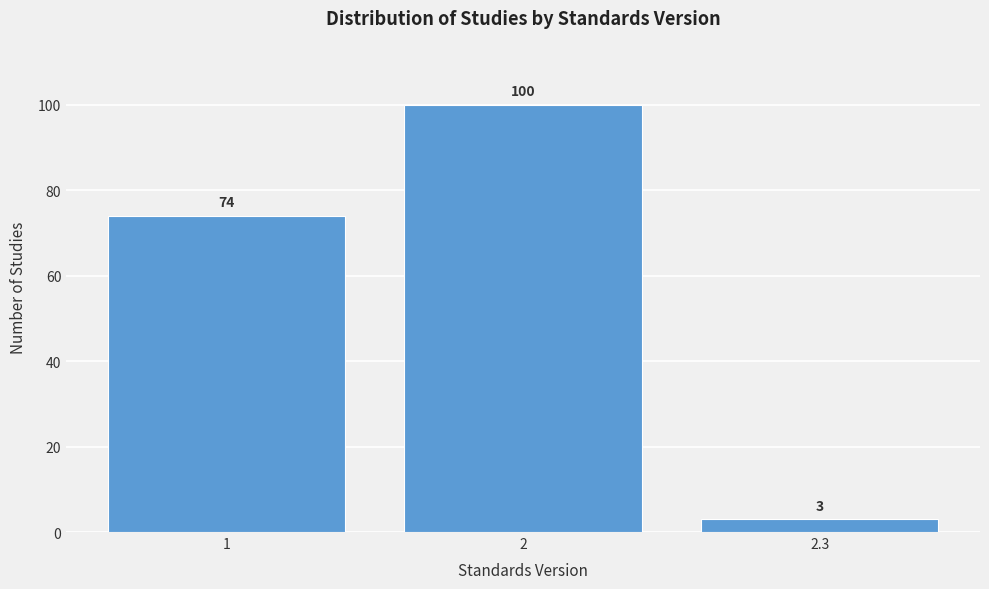

Reading right to left, extract all data points from this chart.

3	100	74